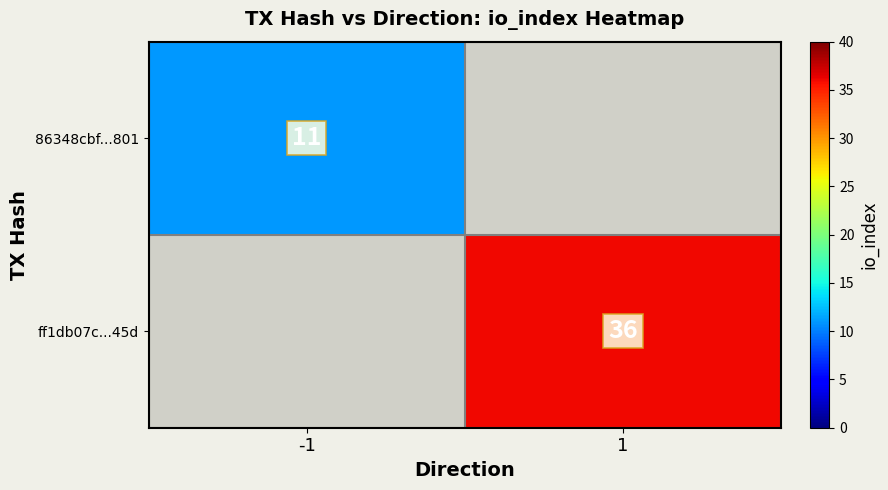

The value of 86348cbf...801 at -1 is 14. True or false?

False